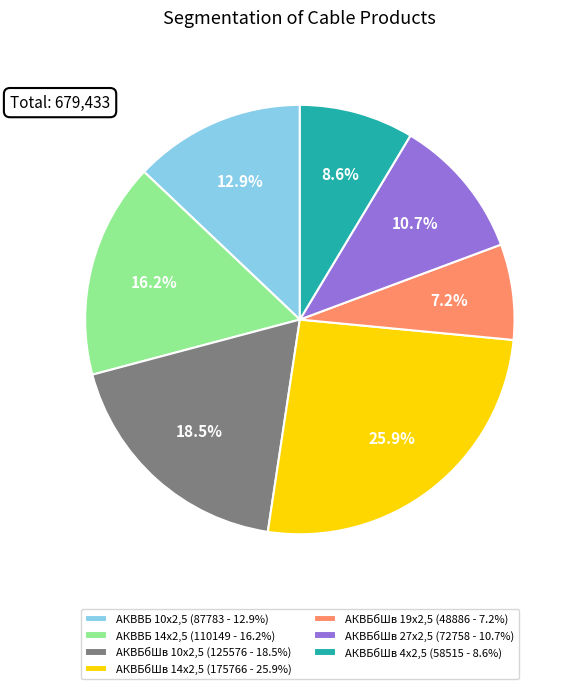

Is it true that АКВВБ 10х2,5 is 13% of the pie?

True